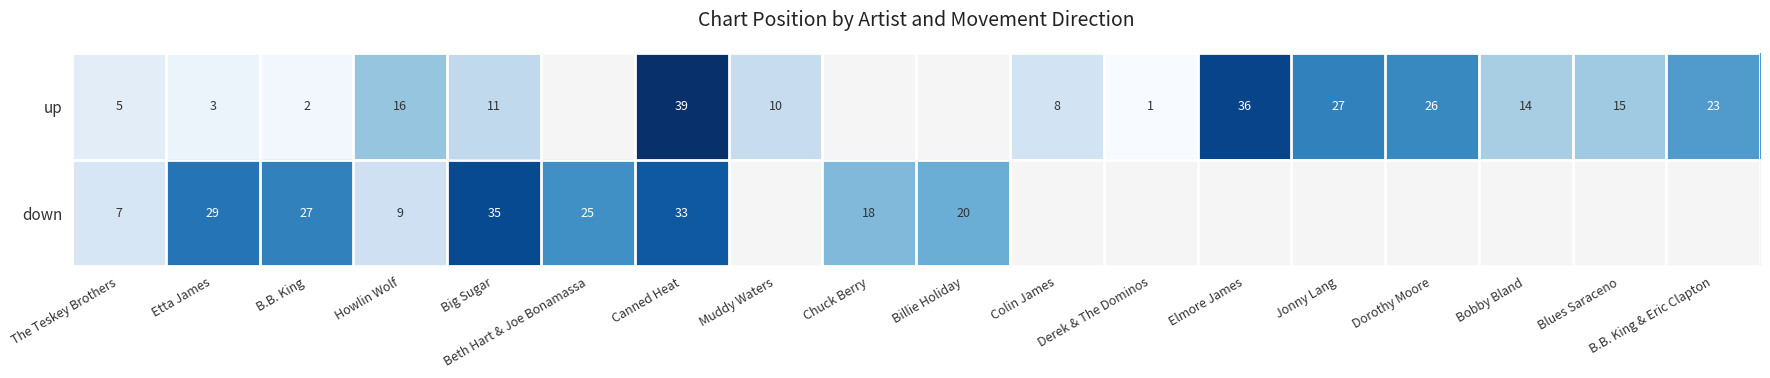

At how many categories does at least one series exceed 25?

7